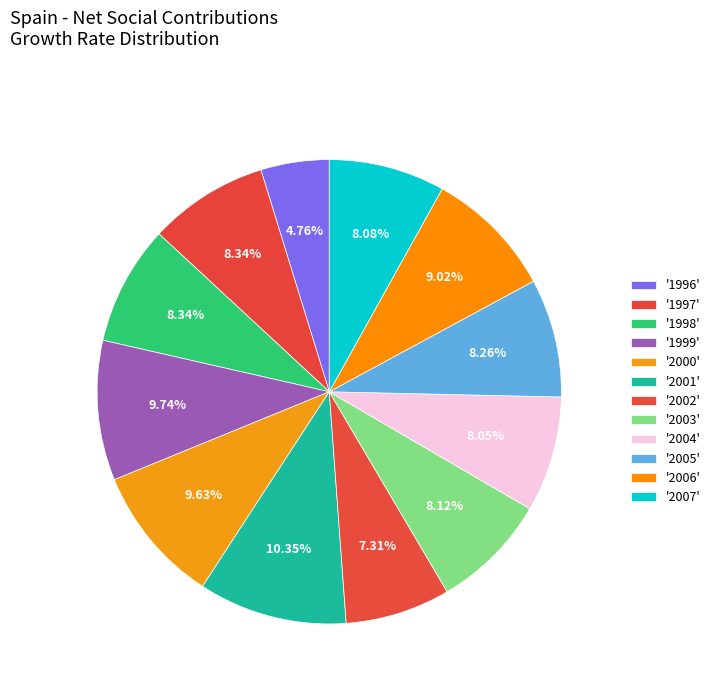

Which category has the smallest portion of the pie?

1996